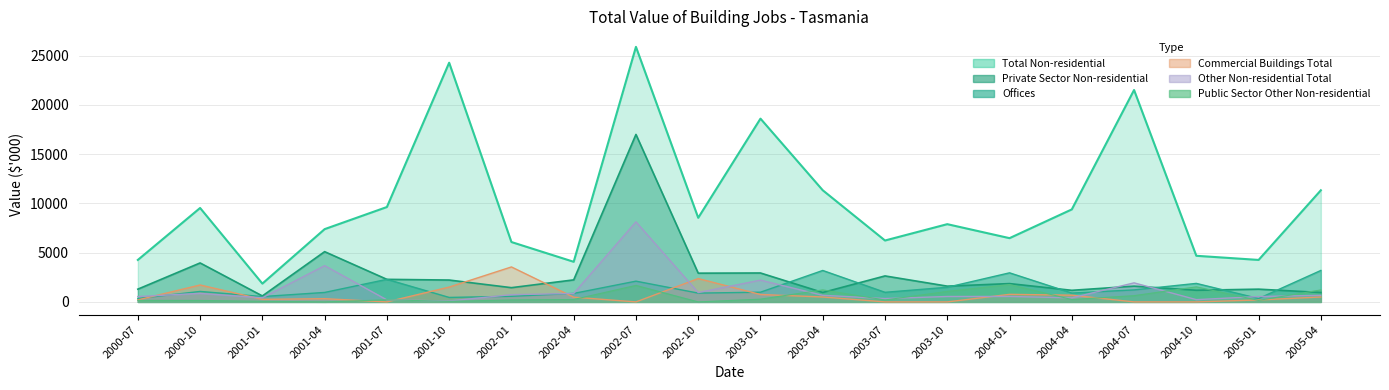

What are all the series names shown in the legend?

Private Sector Non-residential, Offices, Commercial Buildings Total, Other Non-residential Total, Total Non-residential, Public Sector Other Non-residential